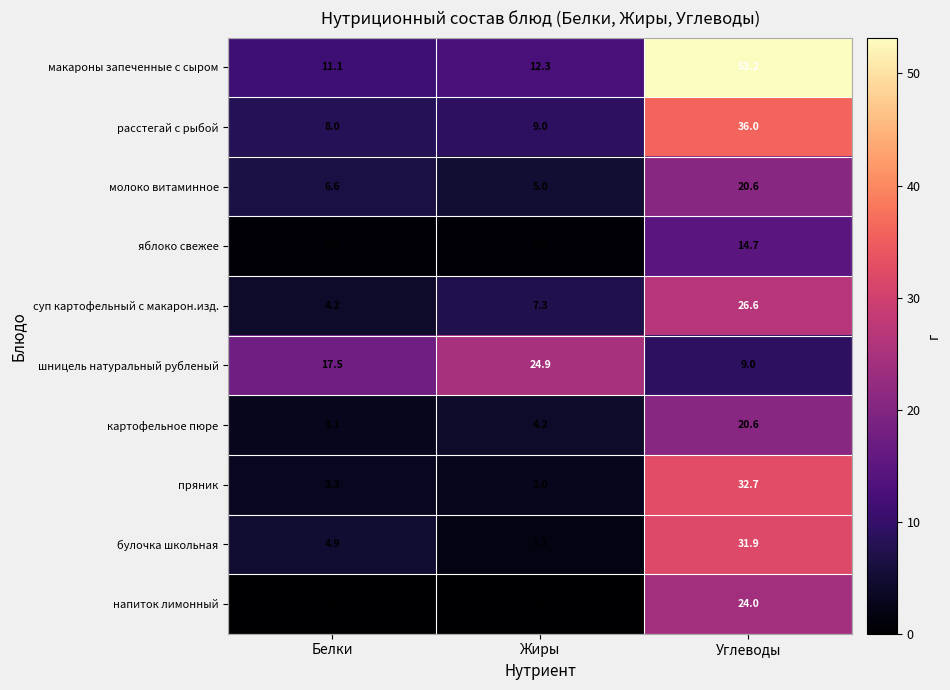

Count the number of categories in the chart.

3